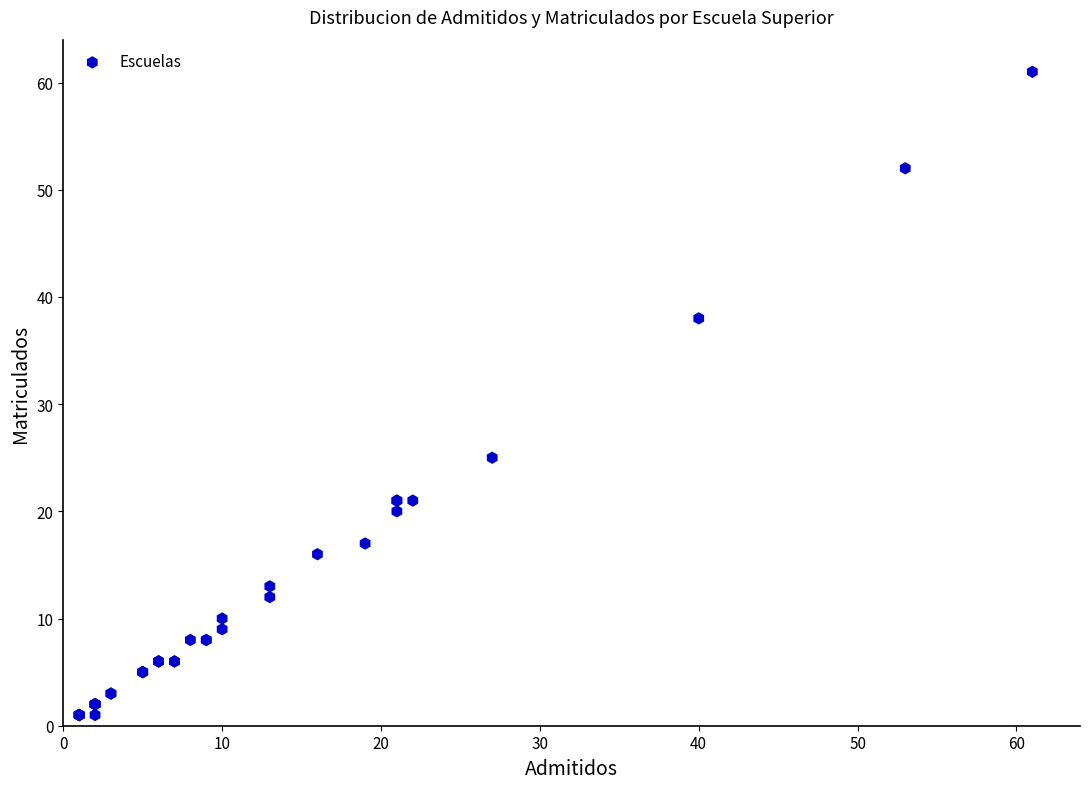

What Y value in the scatter plot is closest to 31?

25